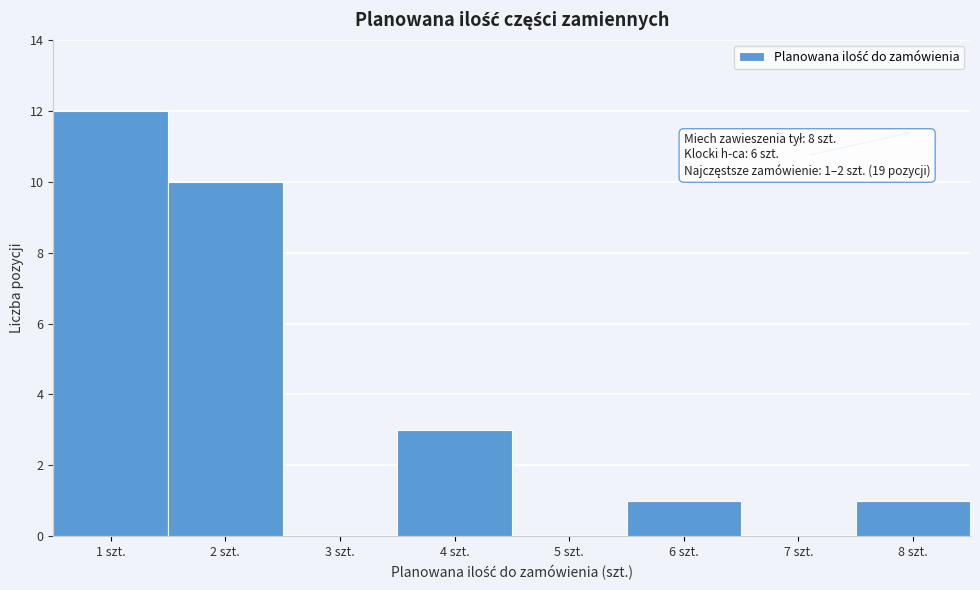

Reading right to left, what are all the values shown in this chart?

8 szt.=1	7 szt.=0	6 szt.=1	5 szt.=0	4 szt.=3	3 szt.=0	2 szt.=10	1 szt.=12